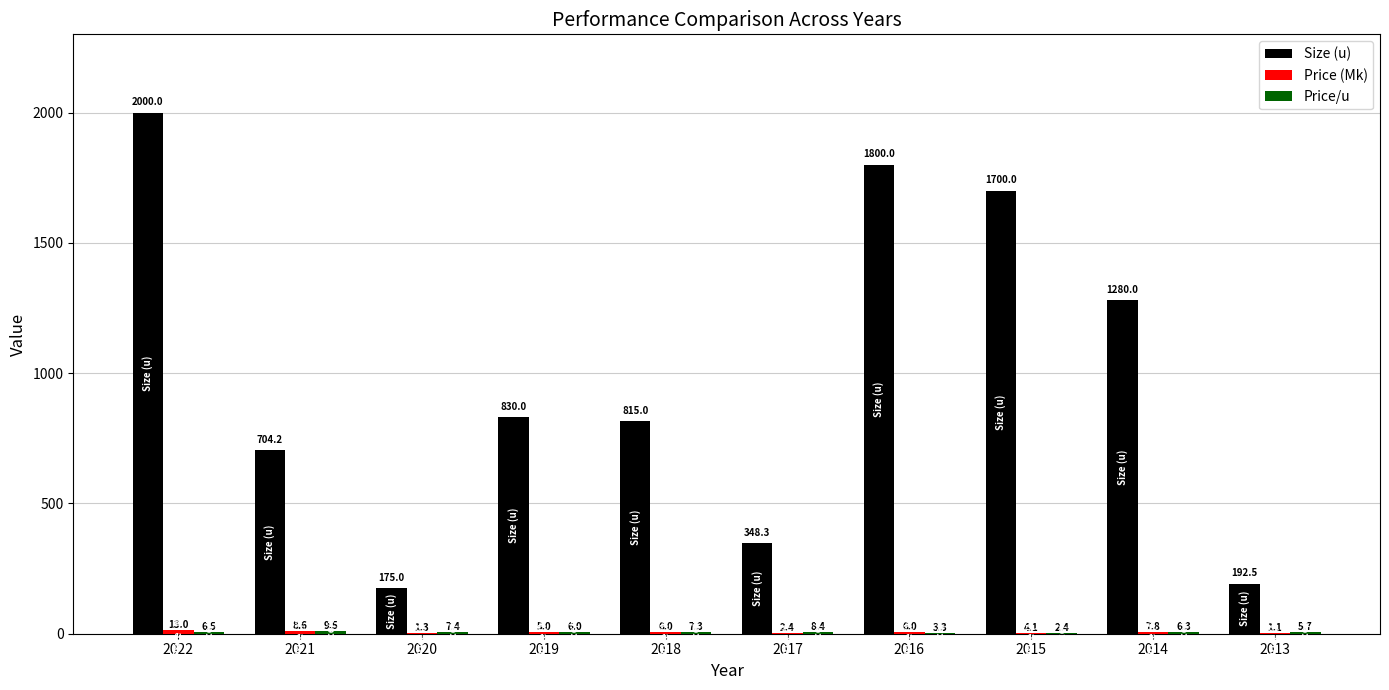

Which series changed the most between 2018 and 2013?

Size (u)